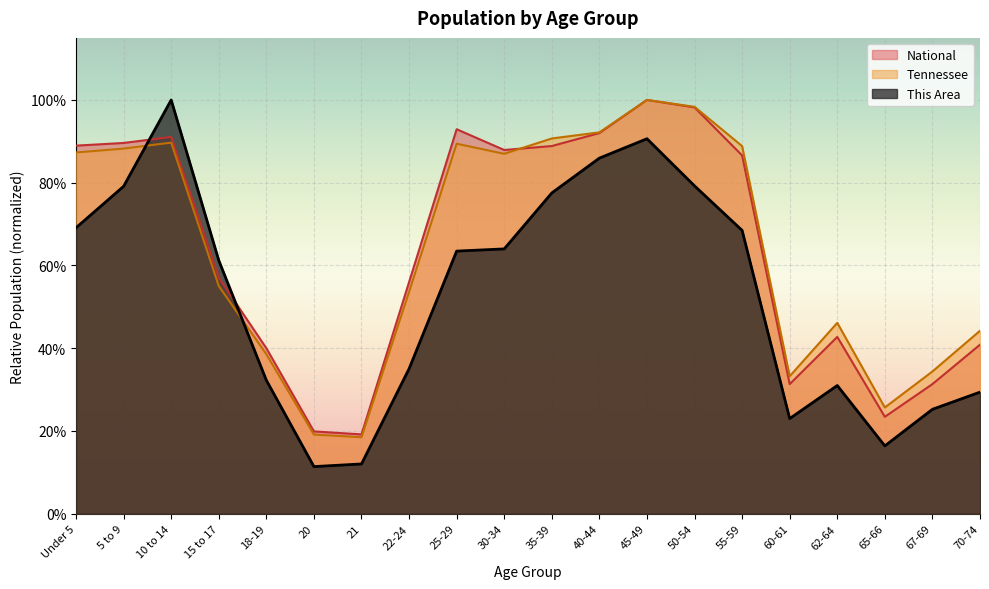

At which label is This Area closest to 0?

20